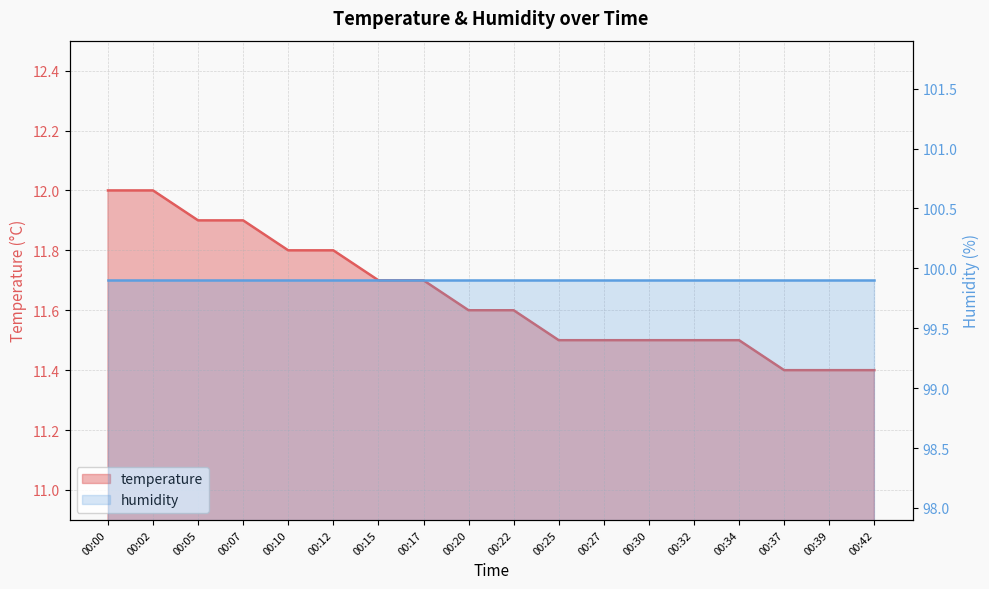

Rank the categories by value from highest to lowest.

00:00, 00:02, 00:05, 00:07, 00:10, 00:12, 00:15, 00:17, 00:20, 00:22, 00:25, 00:27, 00:30, 00:32, 00:34, 00:37, 00:39, 00:42